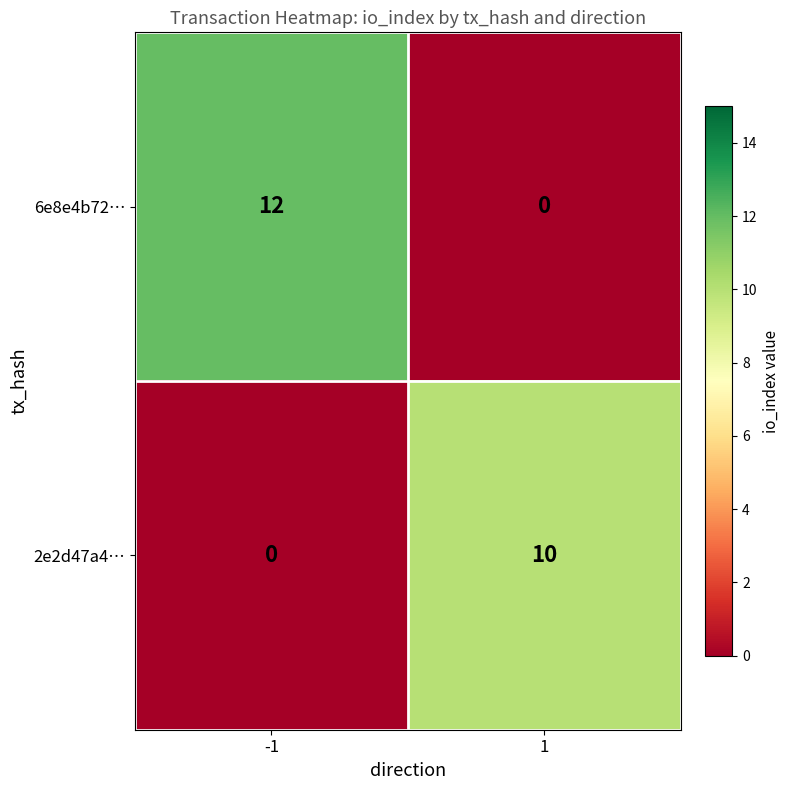

List the series in order of their overall mean, highest first.

6e8e4b72…, 2e2d47a4…